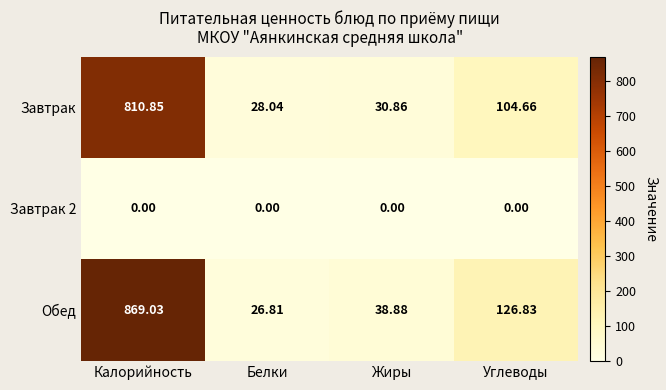

Which series changed the most between Калорийность and Белки?

Обед